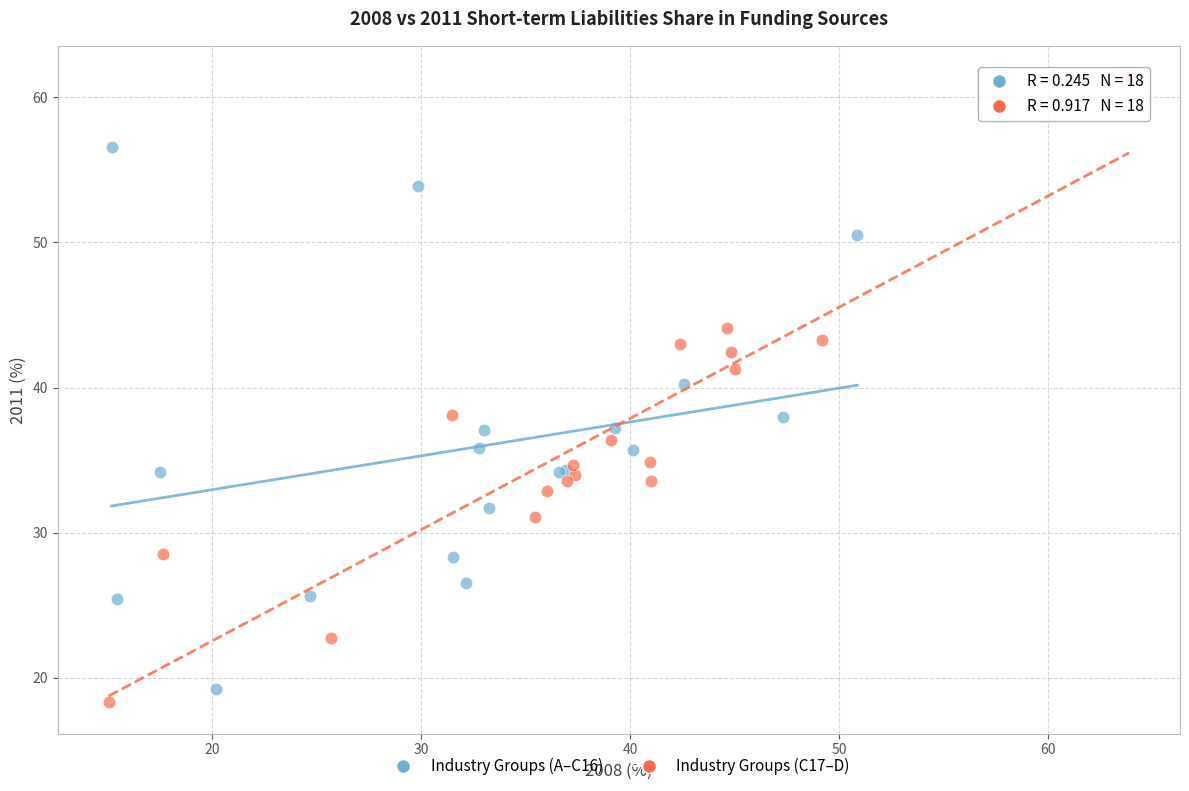

Which series has the largest Y range (max minus min)?

Industry Groups (C17–D)